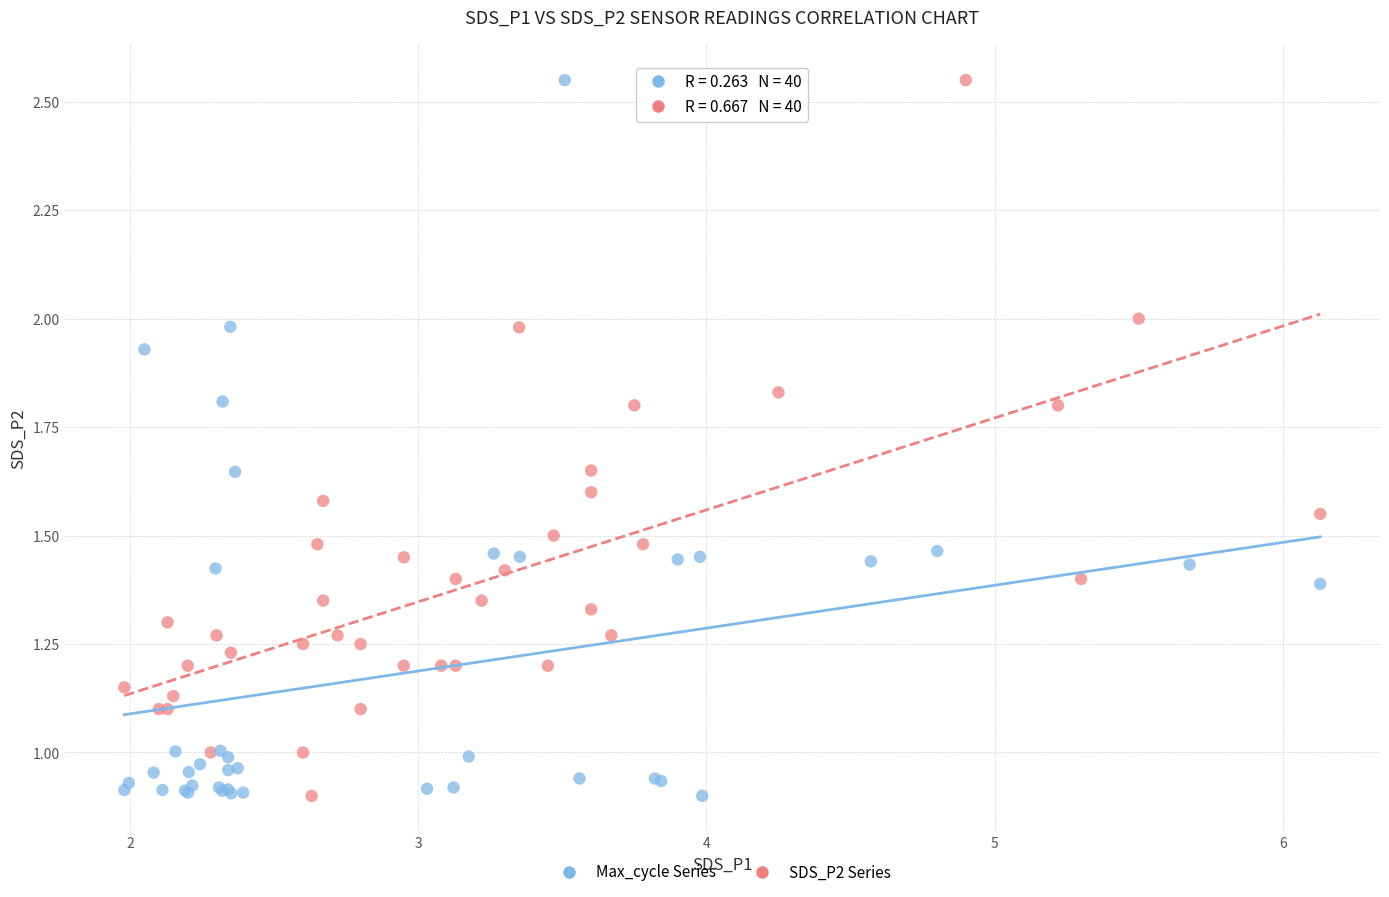

What are all the series names shown in the legend?

Max_cycle Series, SDS_P2 Series